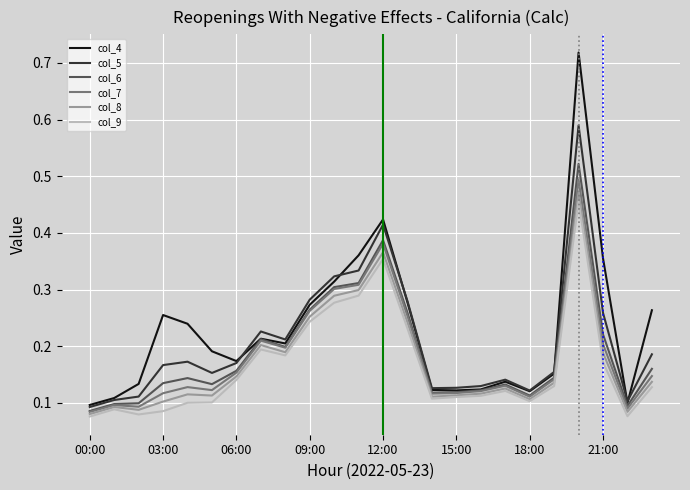

How many col_9 values are between 0 and 1?

24